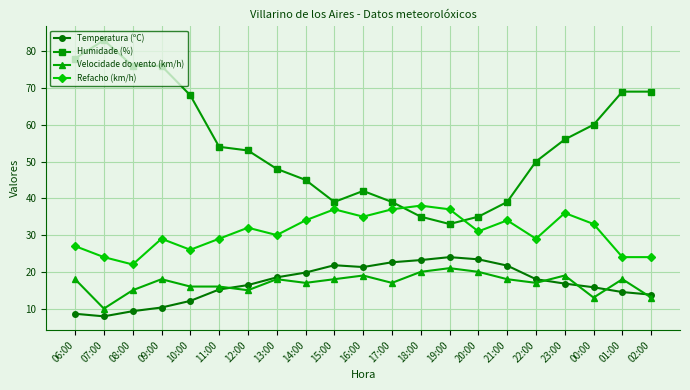

Is it true that Velocidade do vento (km/h) equals 18.0 at 01:00?

True